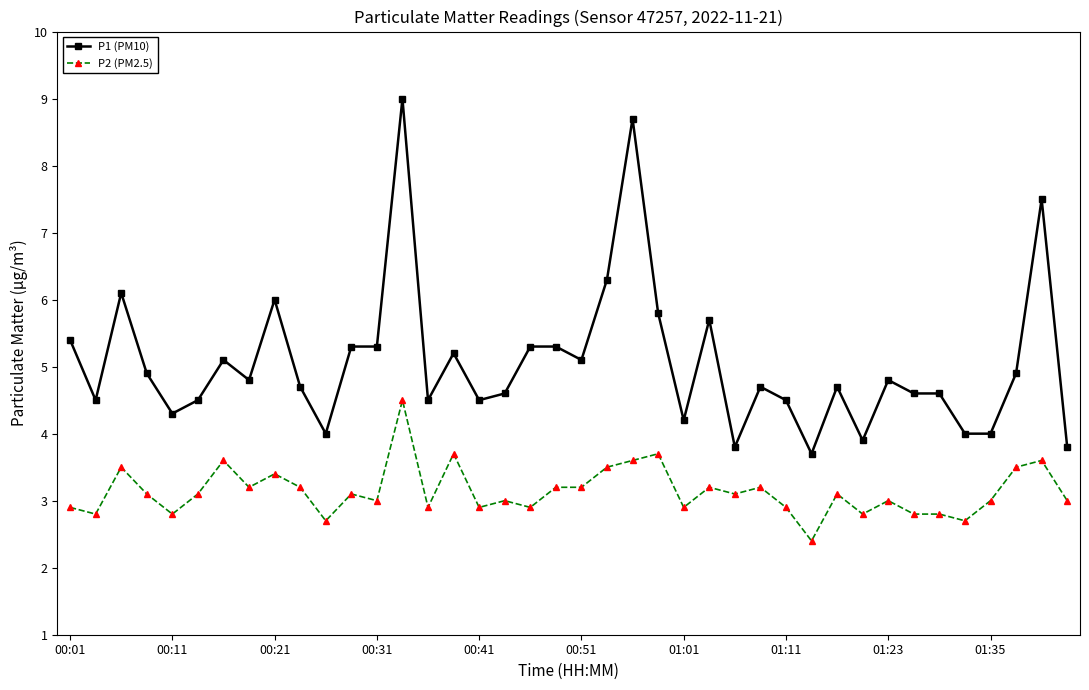

True or false: P1 (PM10) has more than 0 interior local peaks.

True